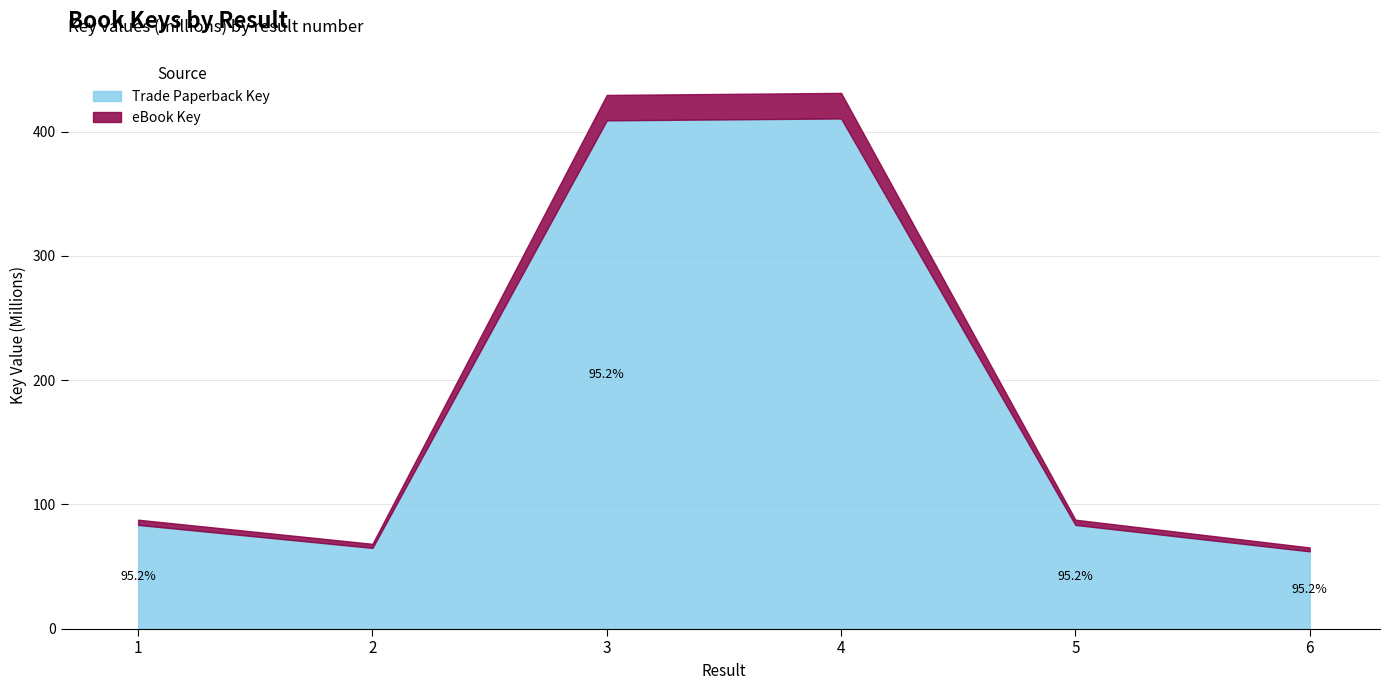

How many lines are shown in the chart?

2